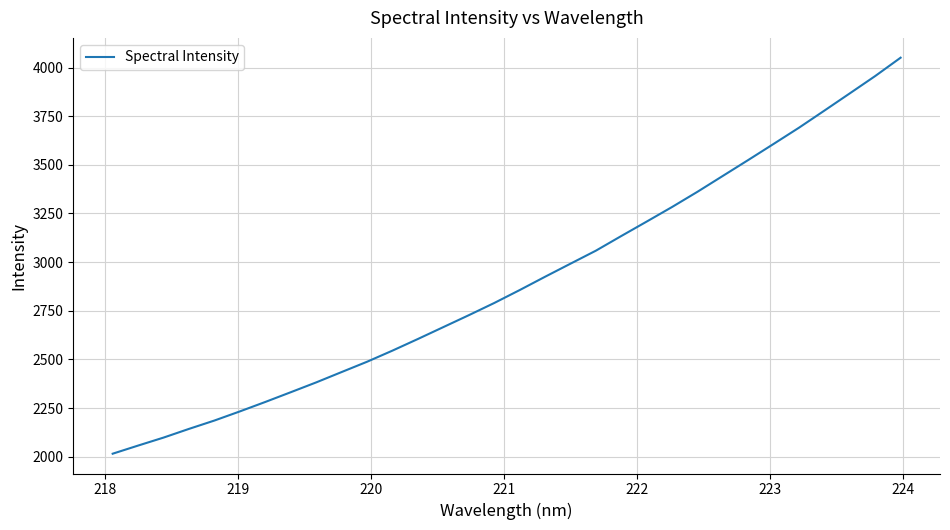

What is the smallest value displayed?

2015.3